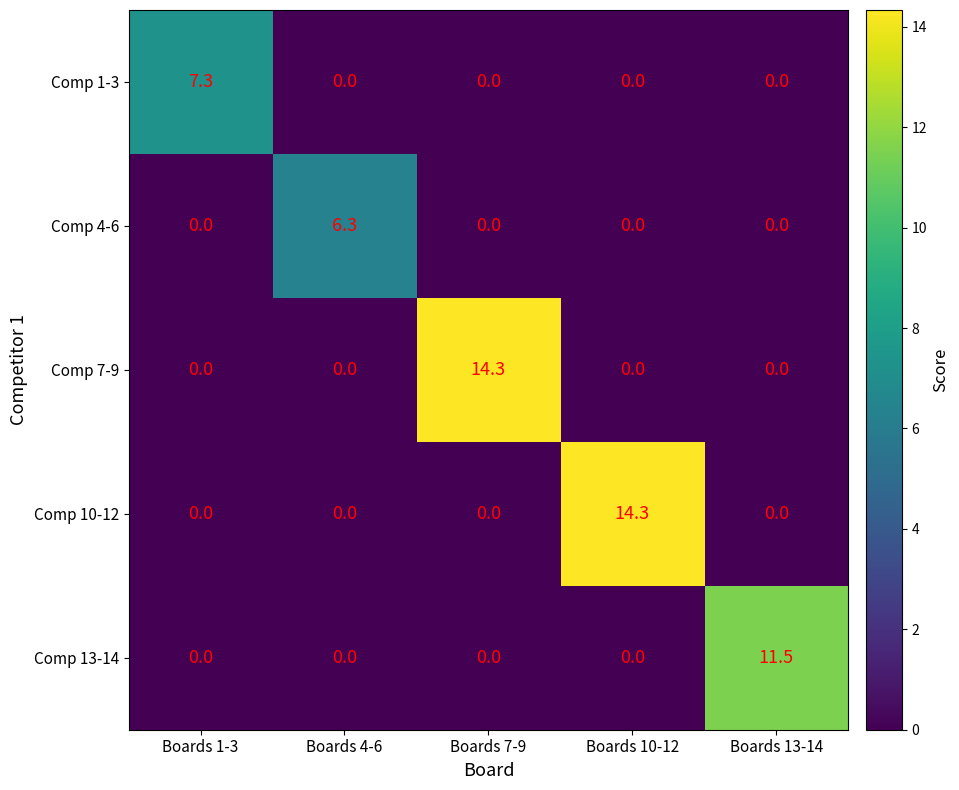

At which label does Comp 1-3 reach its peak?

Boards 1-3